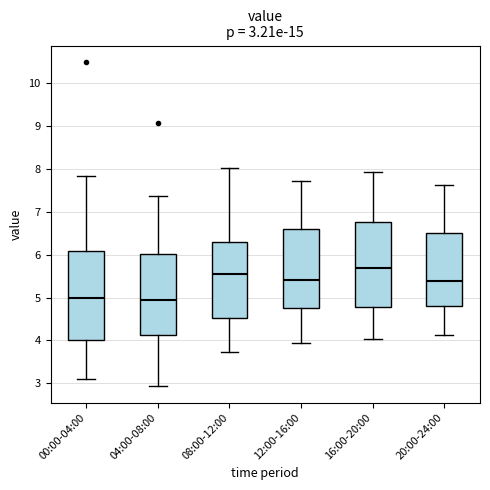

Which box's median line is the highest?

16:00-20:00